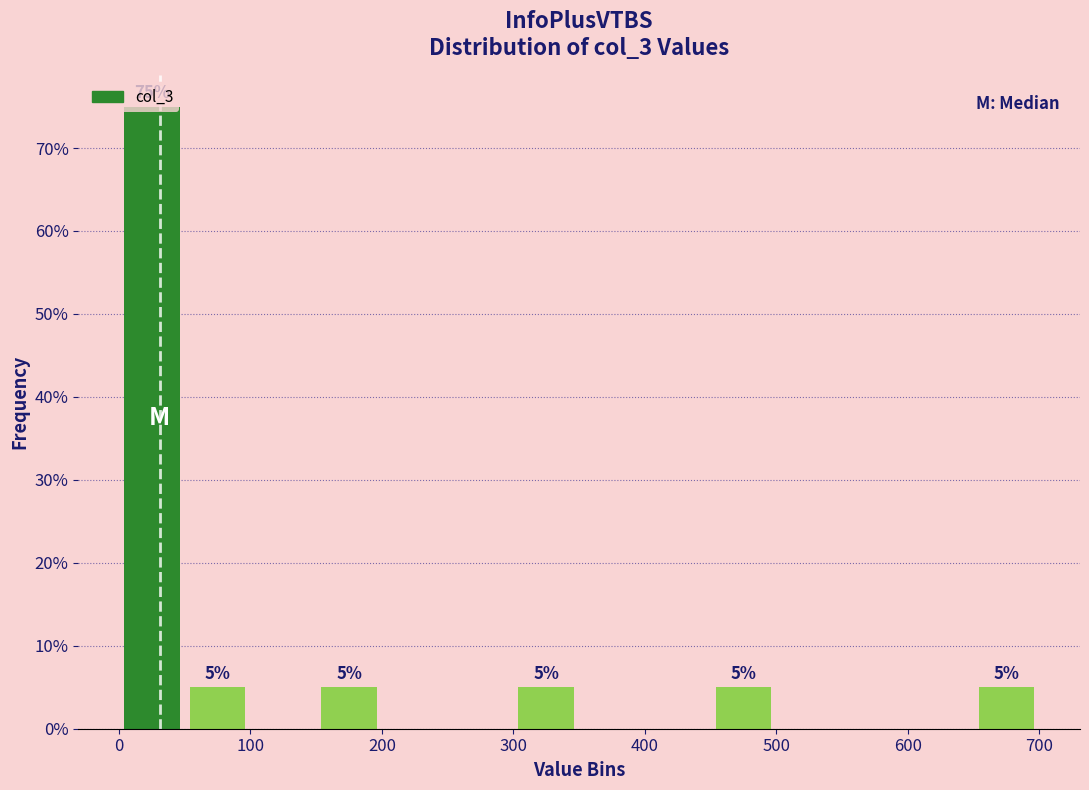

Over which range of the x-axis is the bar tallest?

0 to 50